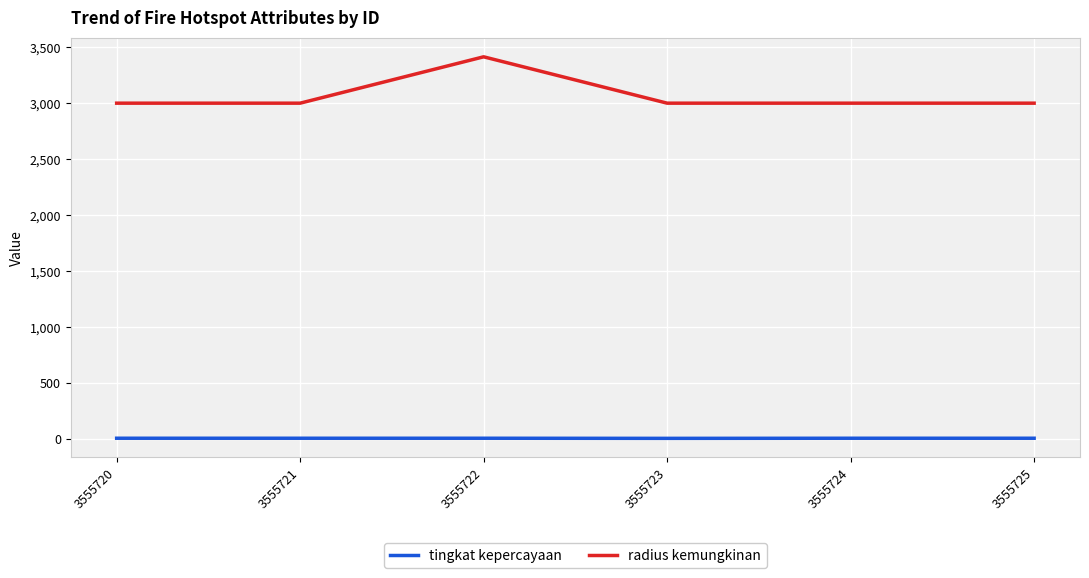

True or false: radius kemungkinan and tingkat kepercayaan intersect in this chart.

False